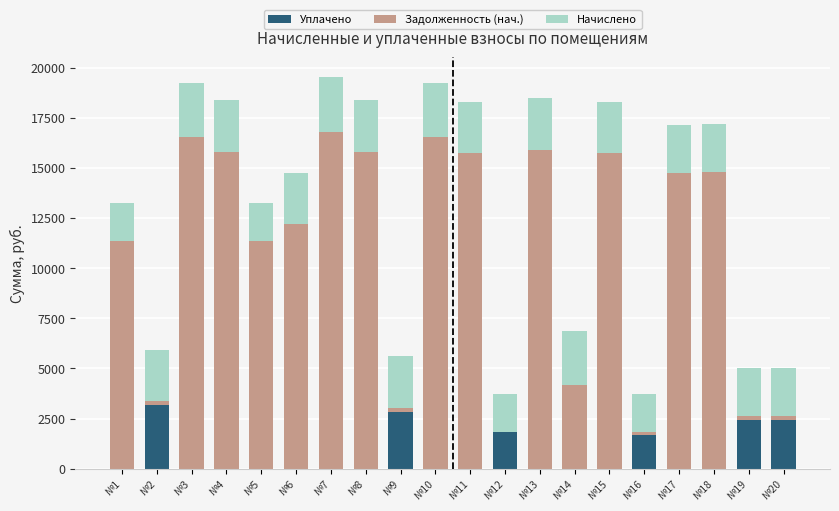

What are all the series names shown in the legend?

Уплачено, Задолженность (нач.), Начислено